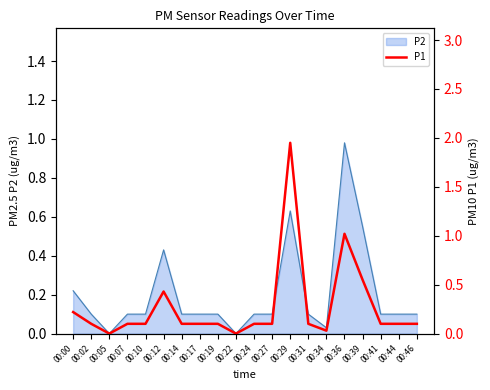

Where is the first local maximum?

00:12